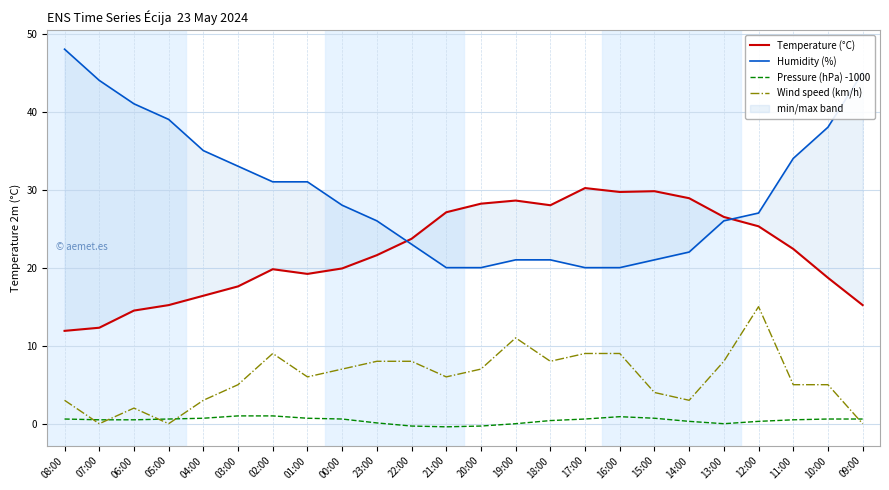

What position from the left is 04:00?

5